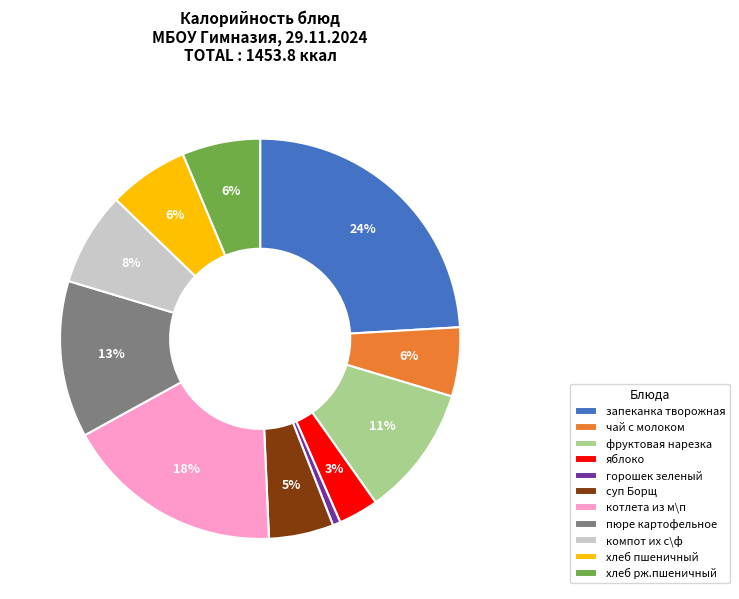

Which has a higher value, котлета из м\п or запеканка творожная?

запеканка творожная